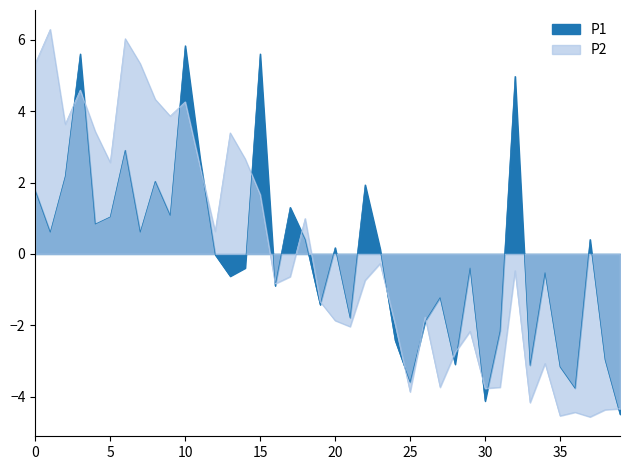

How many distinct data groups are displayed?

2